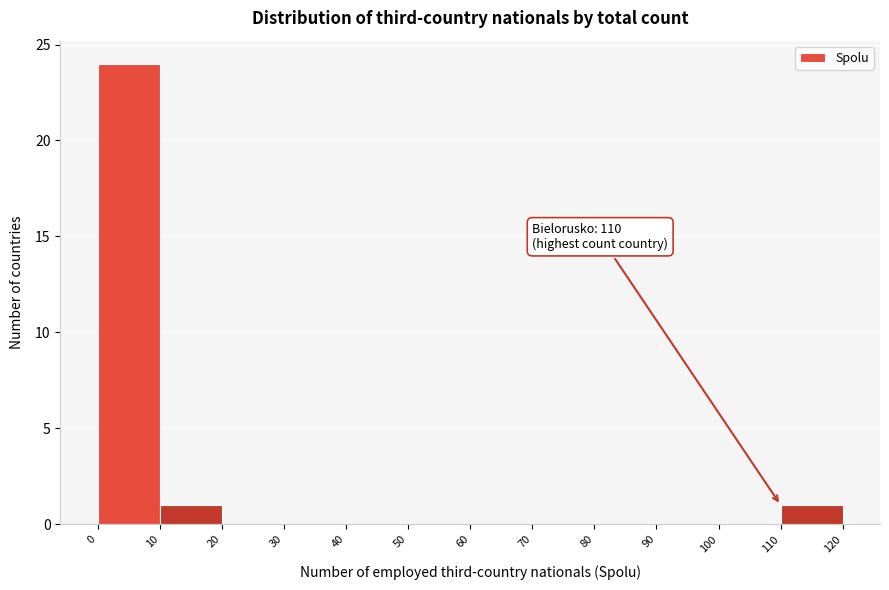

Which range on the x-axis has the tallest bar?

0 to 10